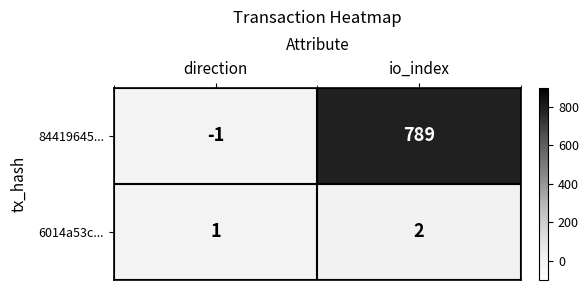

Rank the categories by 84419645... value from lowest to highest.

direction, io_index